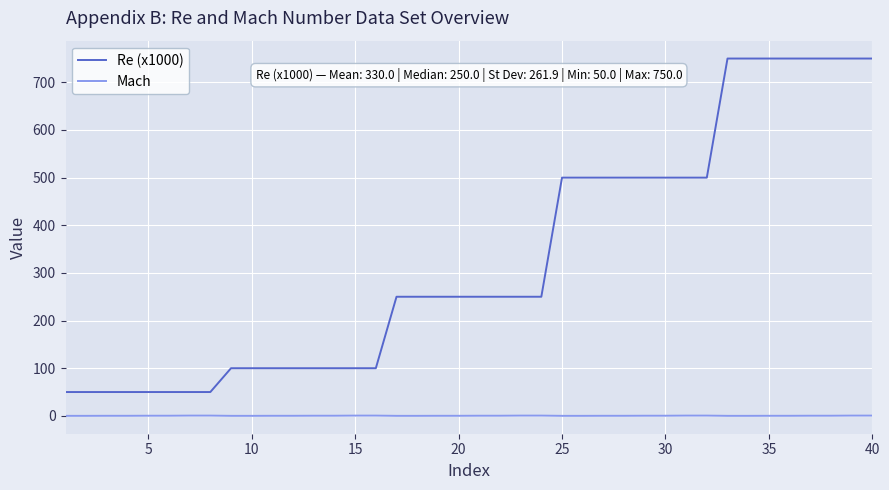

What is the minimum value for Re (x1000)?

50.0